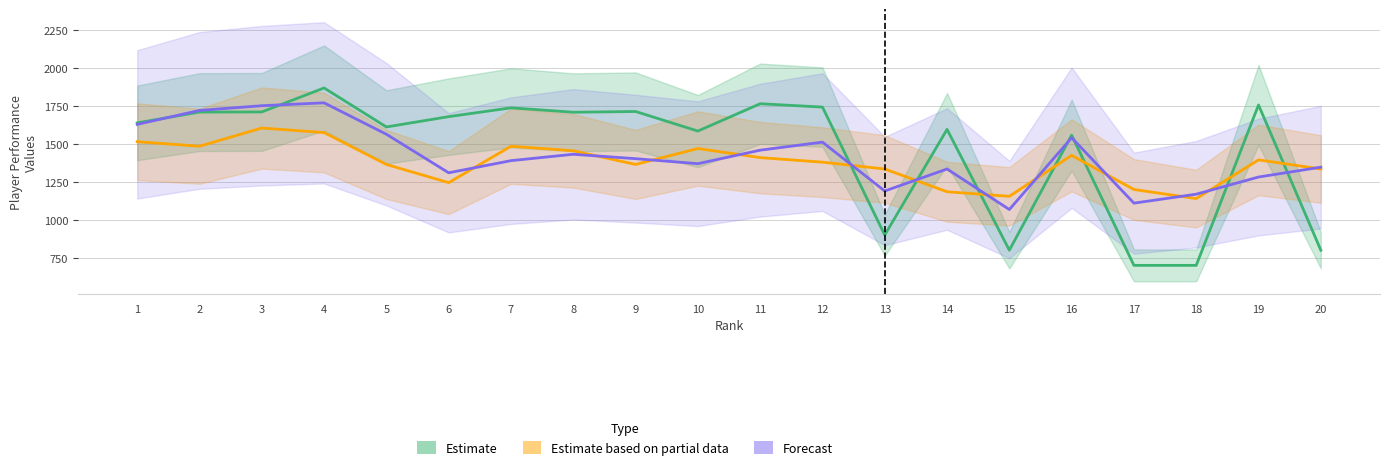

Which series has the largest total across all categories?

Estimate